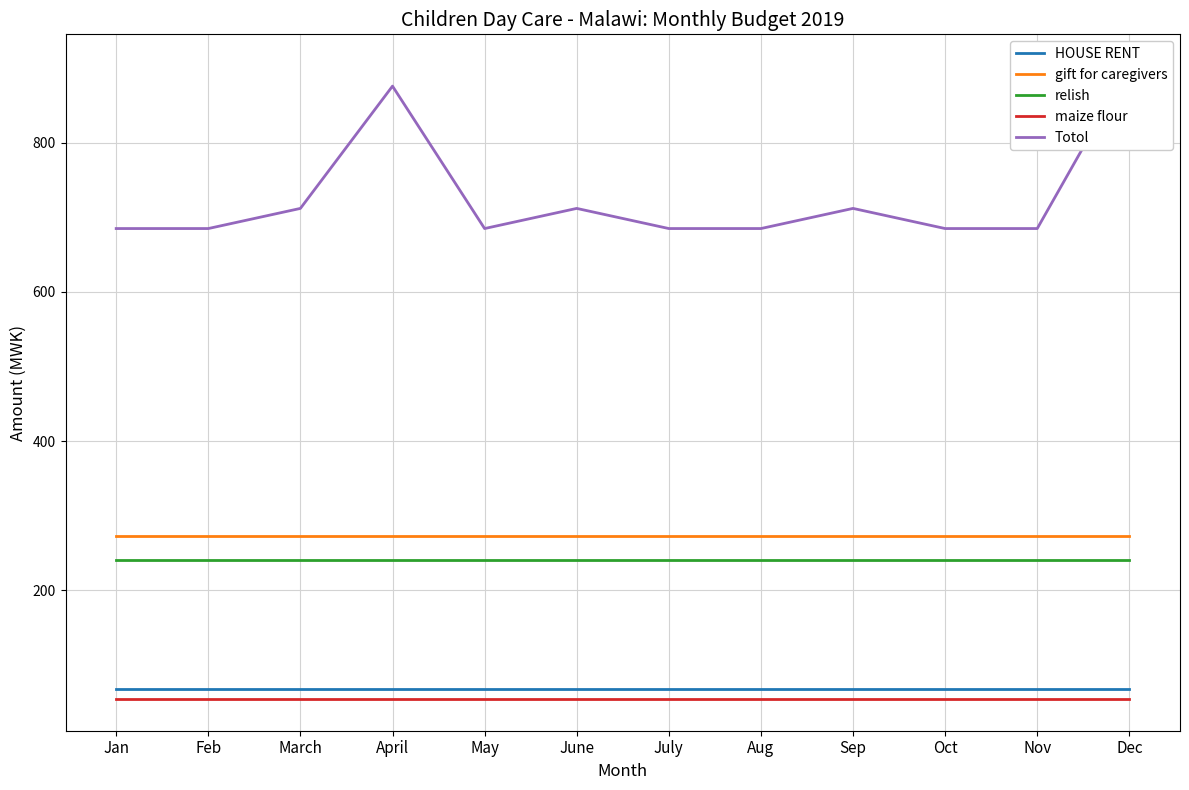

At which category is the sum across all series the highest?

Dec